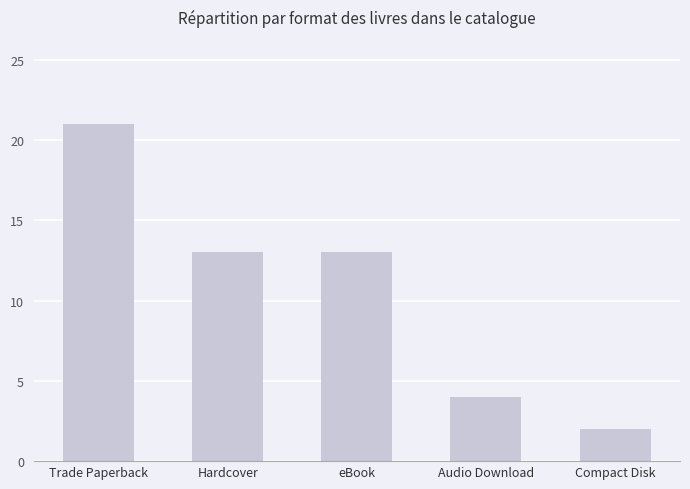

The value at Compact Disk is 1. True or false?

False